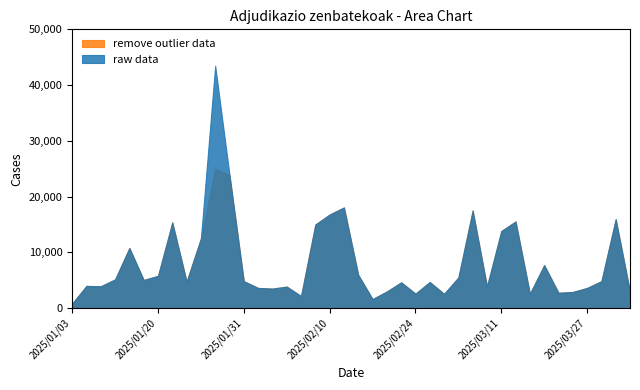

Does the chart display data point markers on the line(s)?

No